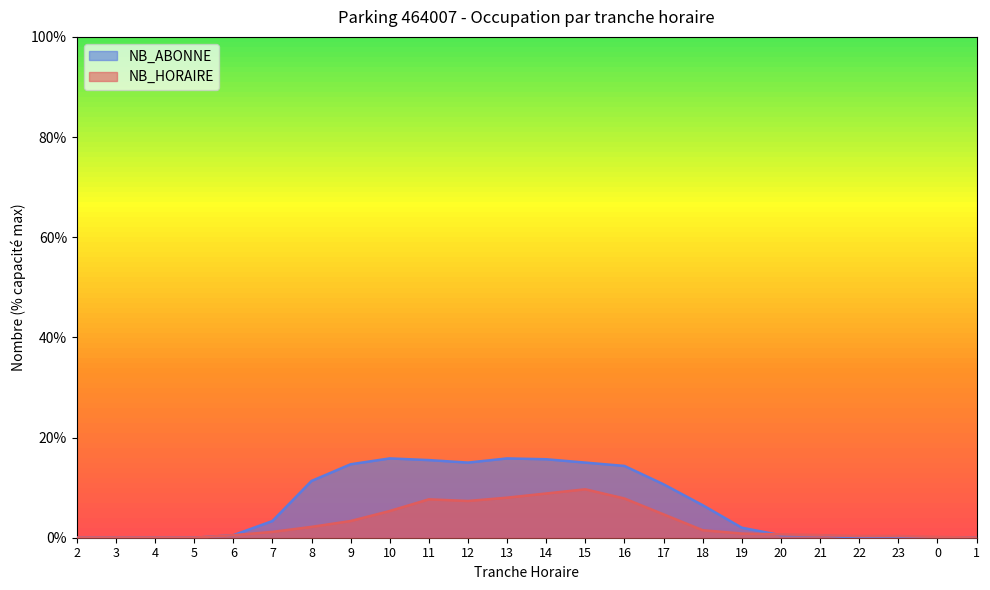

Is it true that NB_HORAIRE equals 0.2 at 21?

False